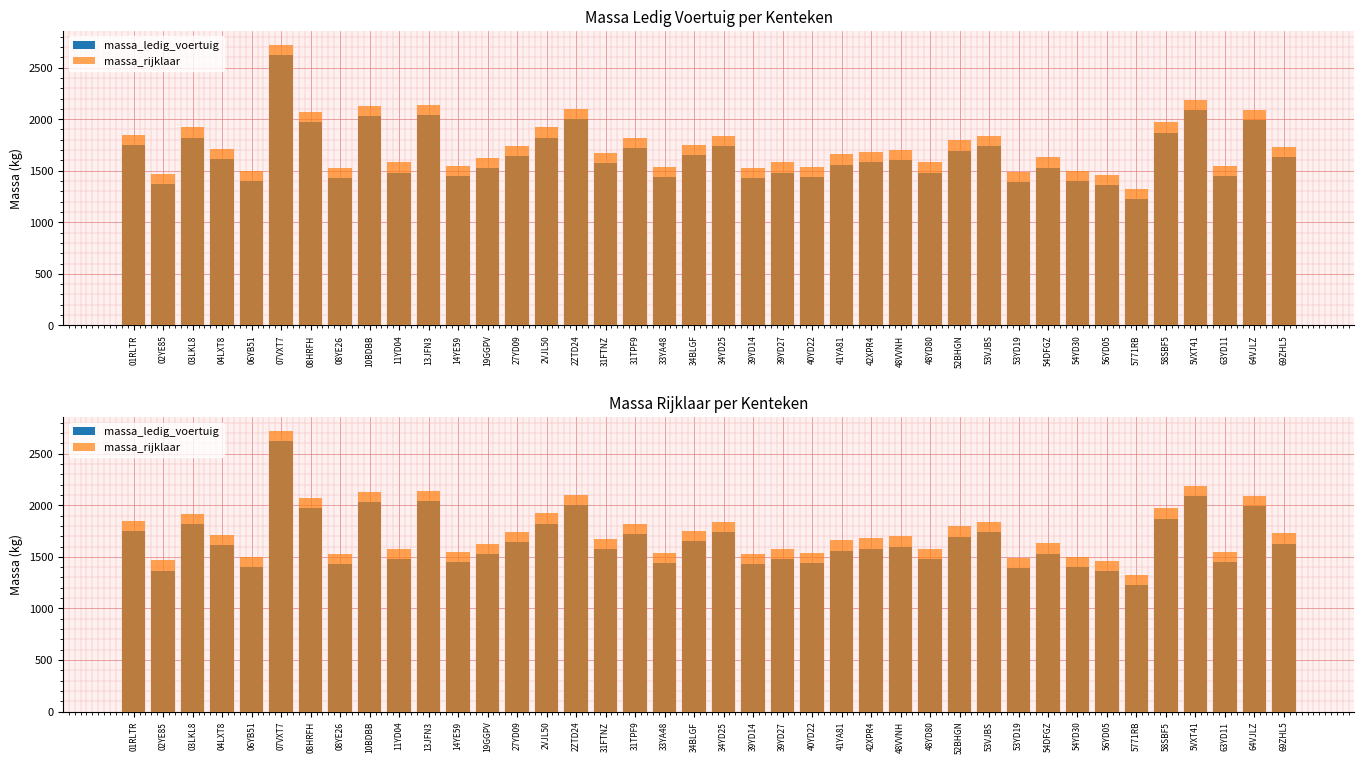

What is the label of the 26th bar from the left?

42XPR4